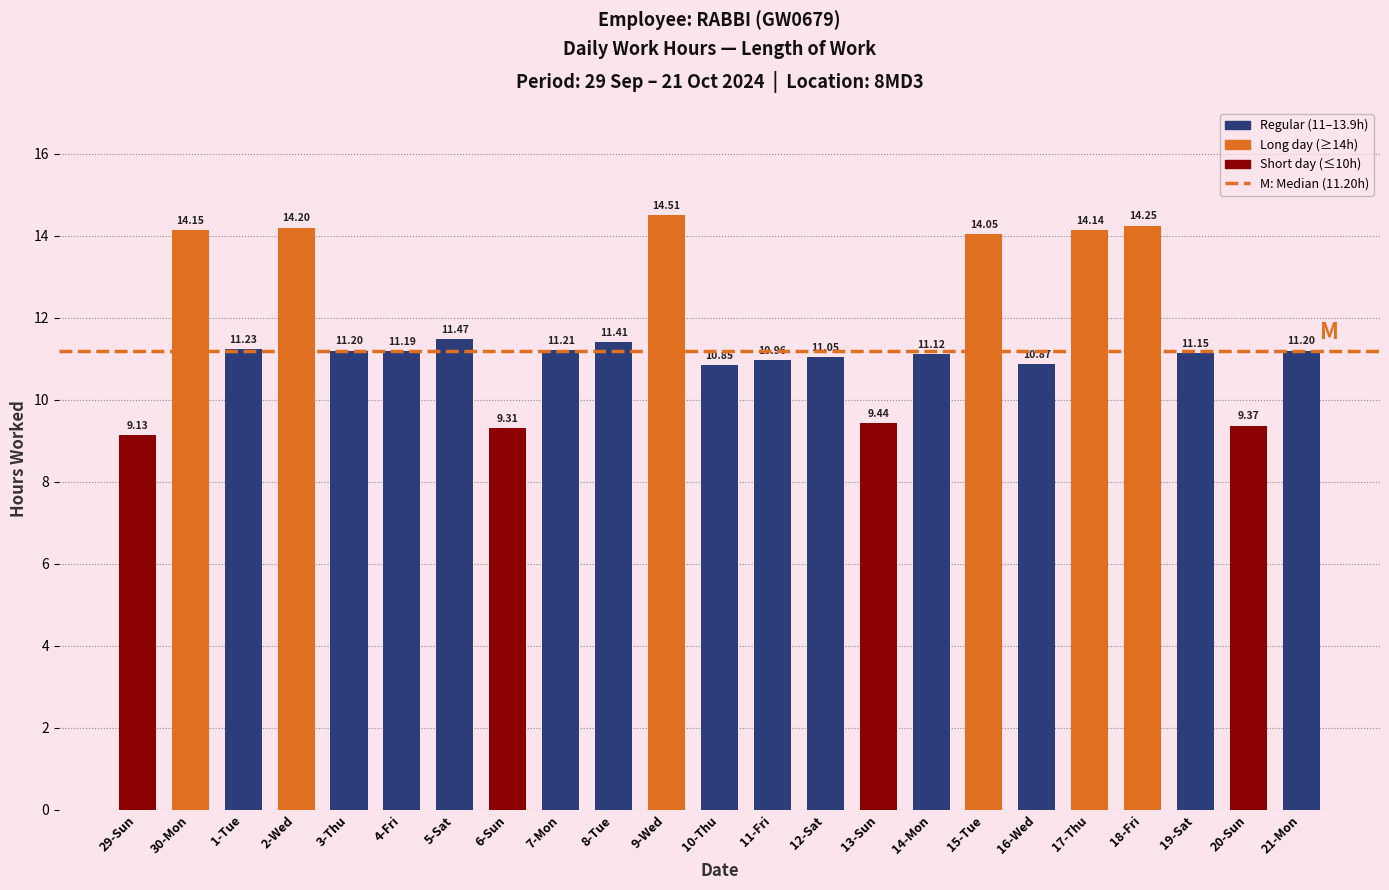

What is the minimum value shown in the chart?

9.1